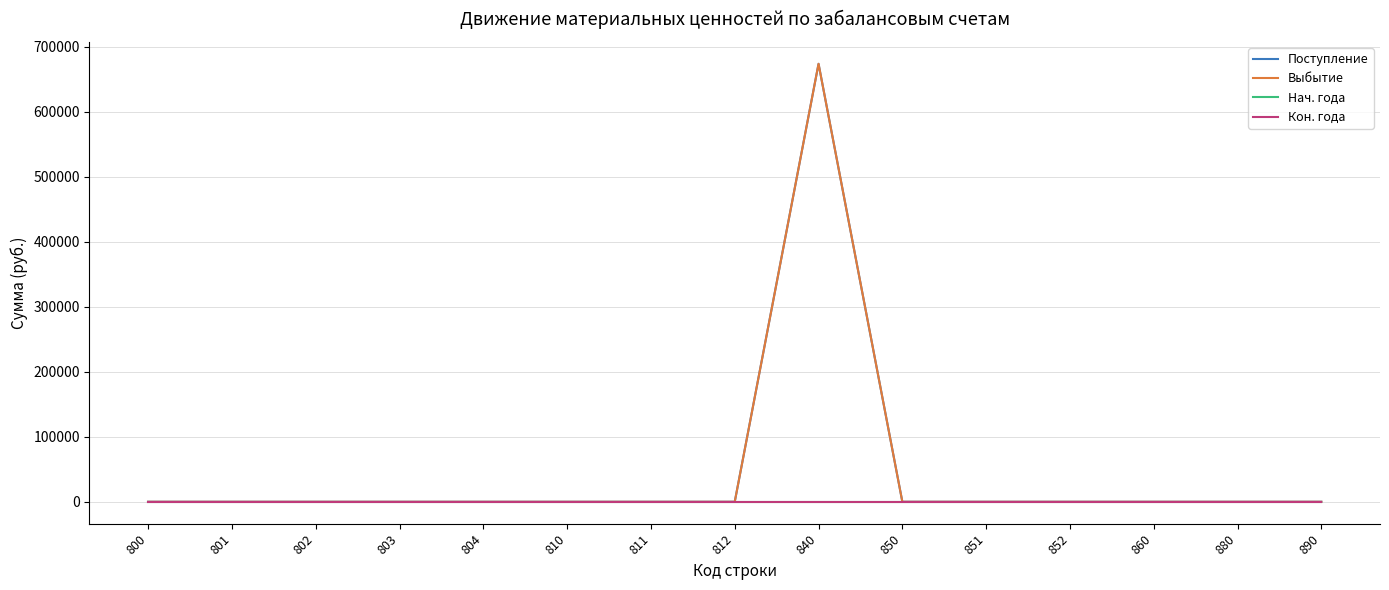

Between 802 and 810, which series saw the biggest shift?

Поступление